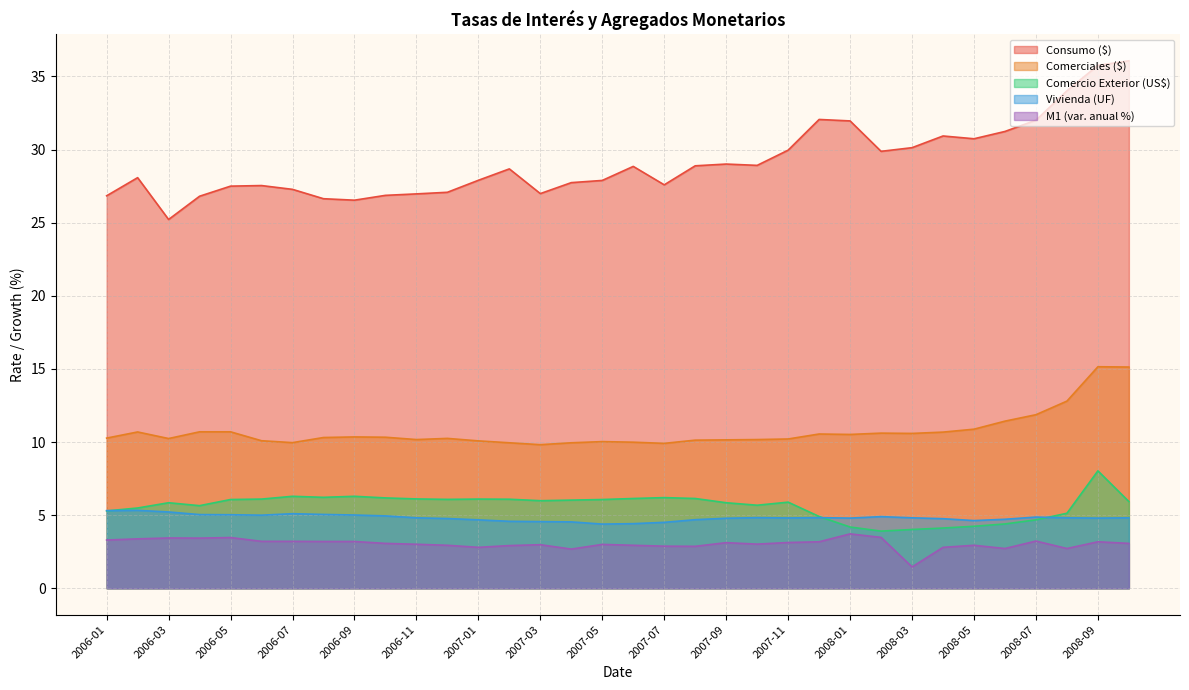

What is the difference between the maximum and minimum values in the Consumo ($) series?

10.9